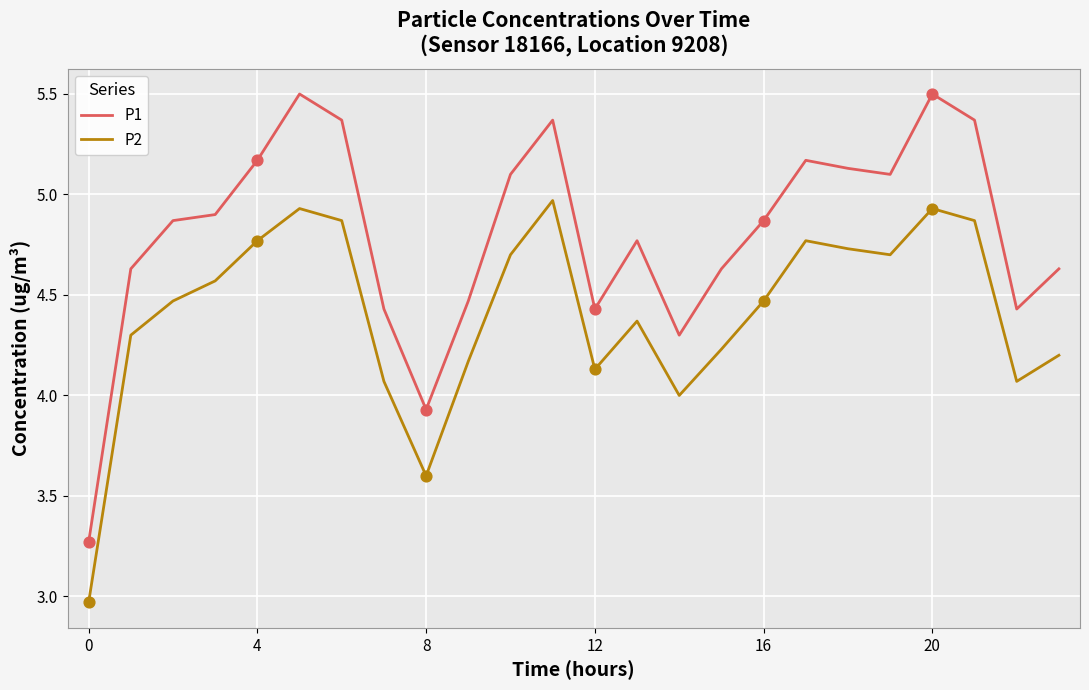

Which series has the largest total across all categories?

P1